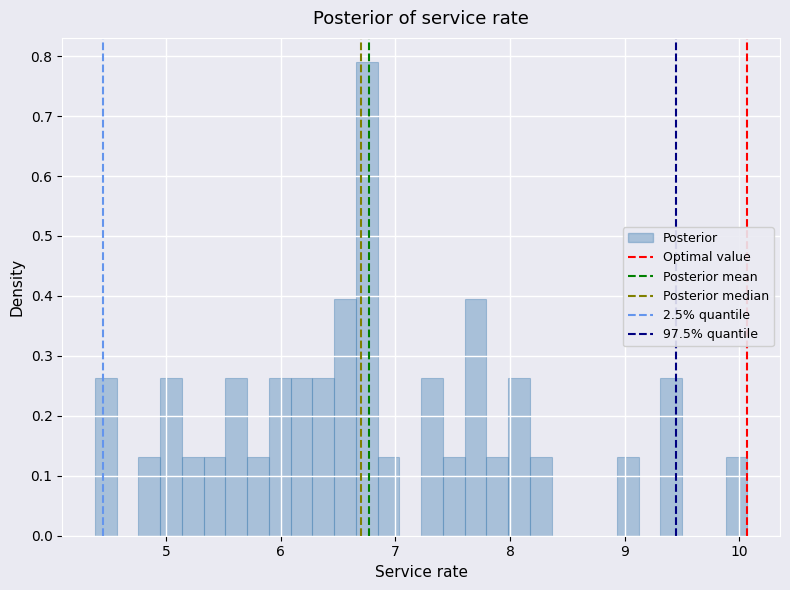

Around what value on the x-axis is the tallest bar? Give the approximate position of its centre, as read against the axis.

6.8